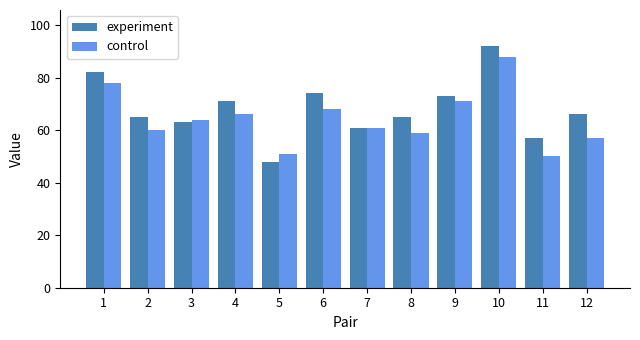

What is the maximum value shown in the chart?

92